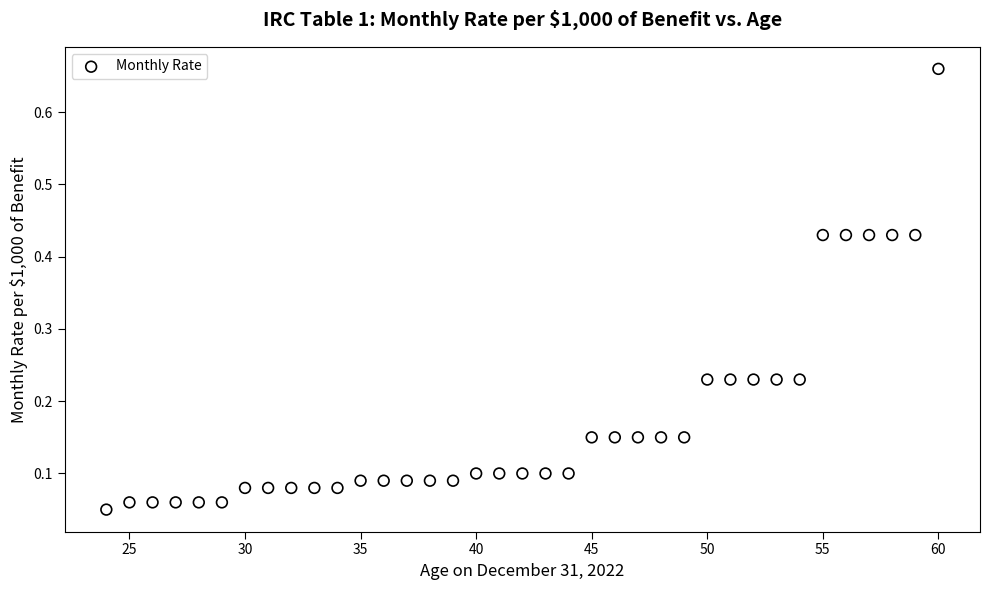

What is the range of Y values (max minus min)?

0.6